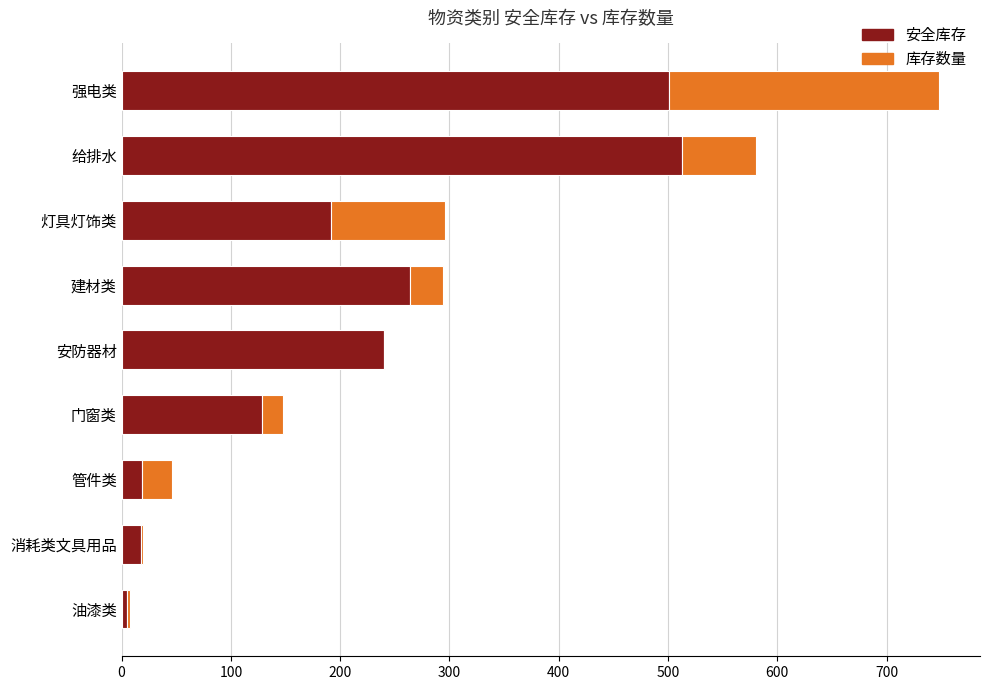

The value of 安全库存 at 管件类 is 19. True or false?

True